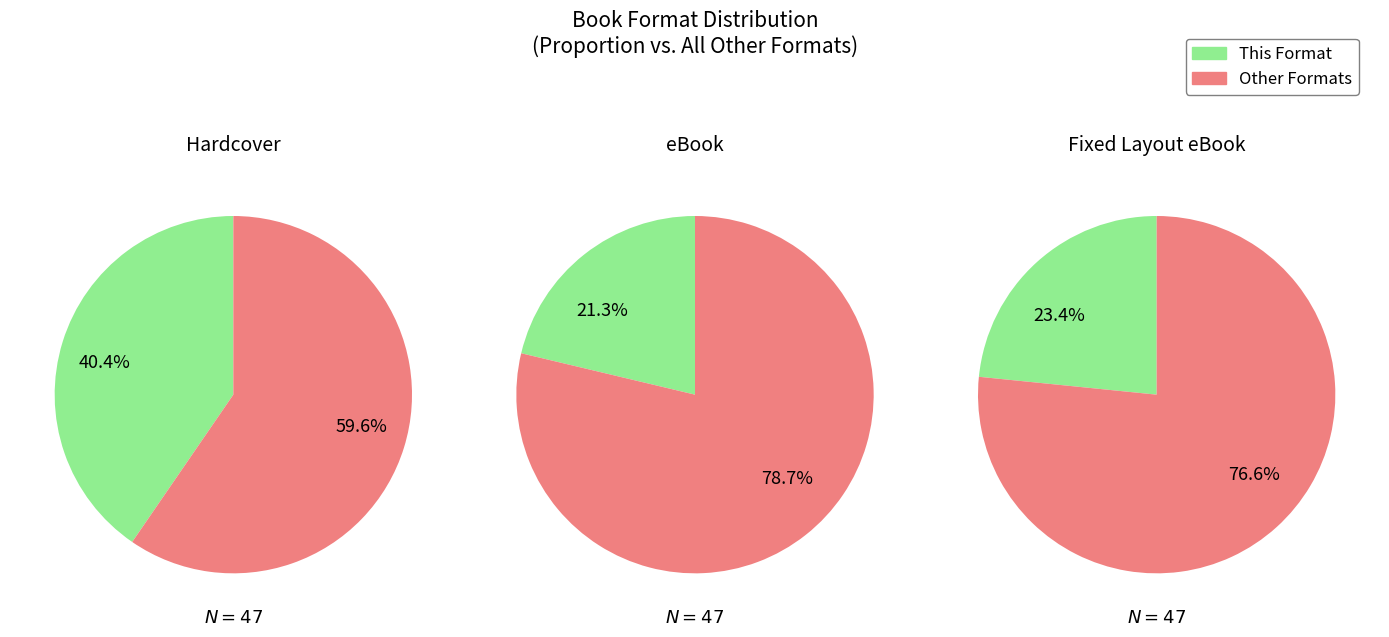

Is counts the majority of the pie?

No